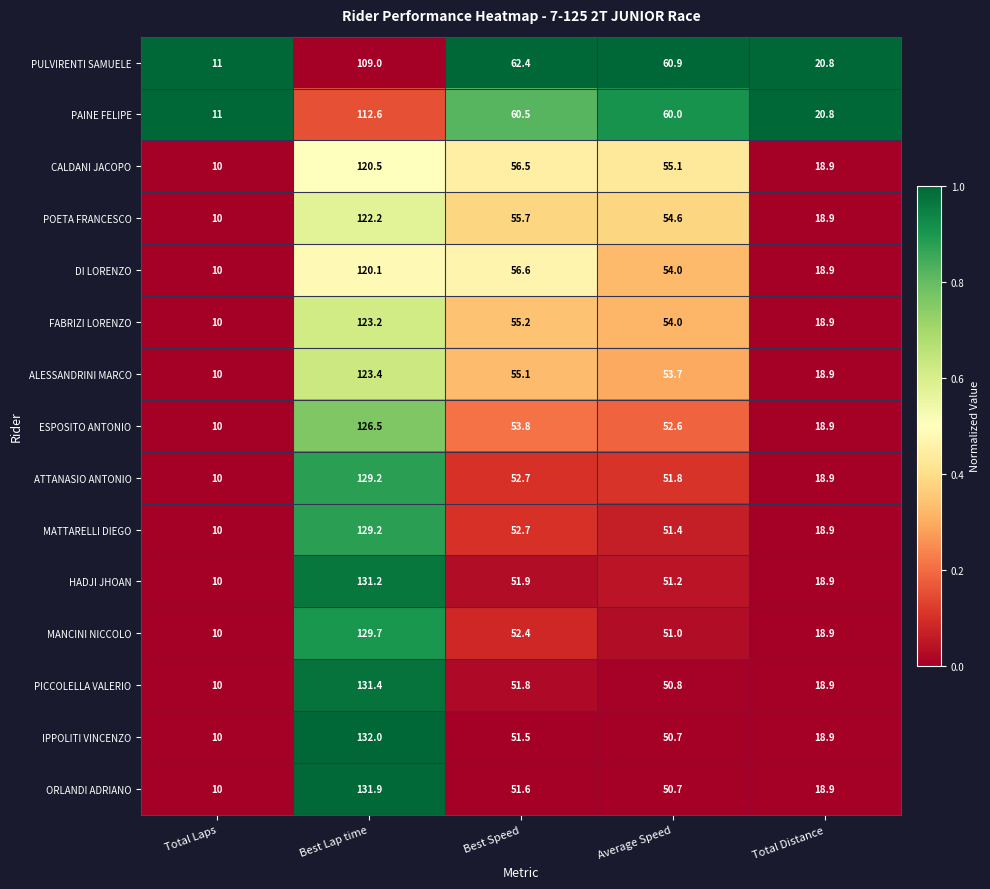

Rank the categories by ALESSANDRINI MARCO value from lowest to highest.

Total Laps, Total Distance, Average Speed, Best Speed, Best Lap time